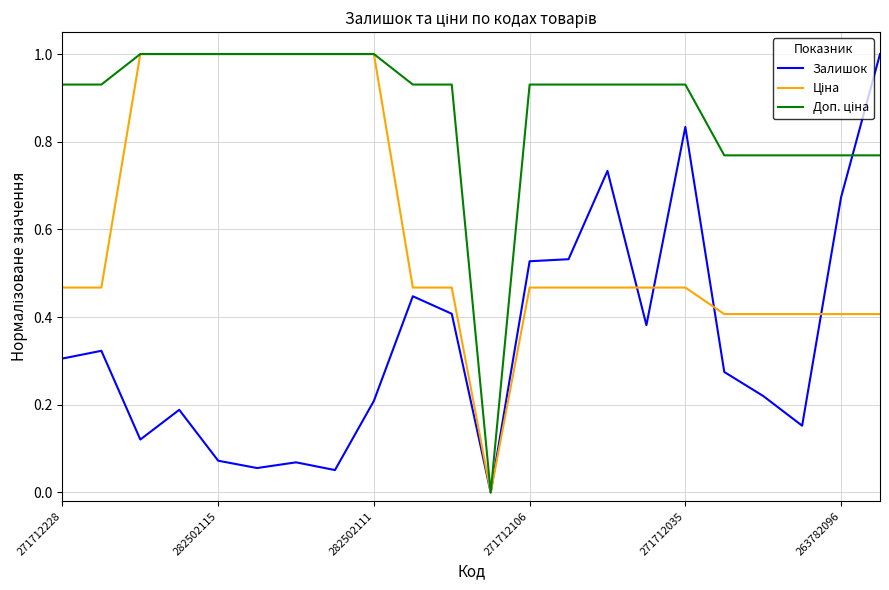

What is the greatest value displayed?

1.0